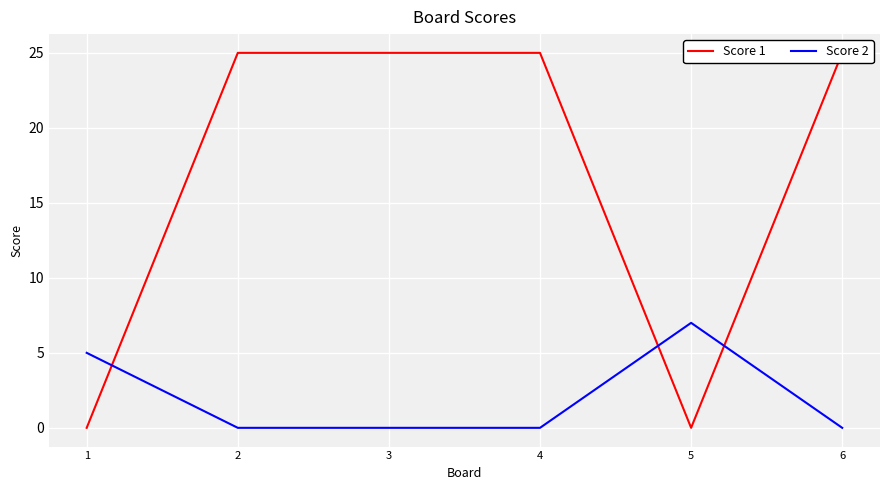

Where is Score 1 nearest to the value 12?

1